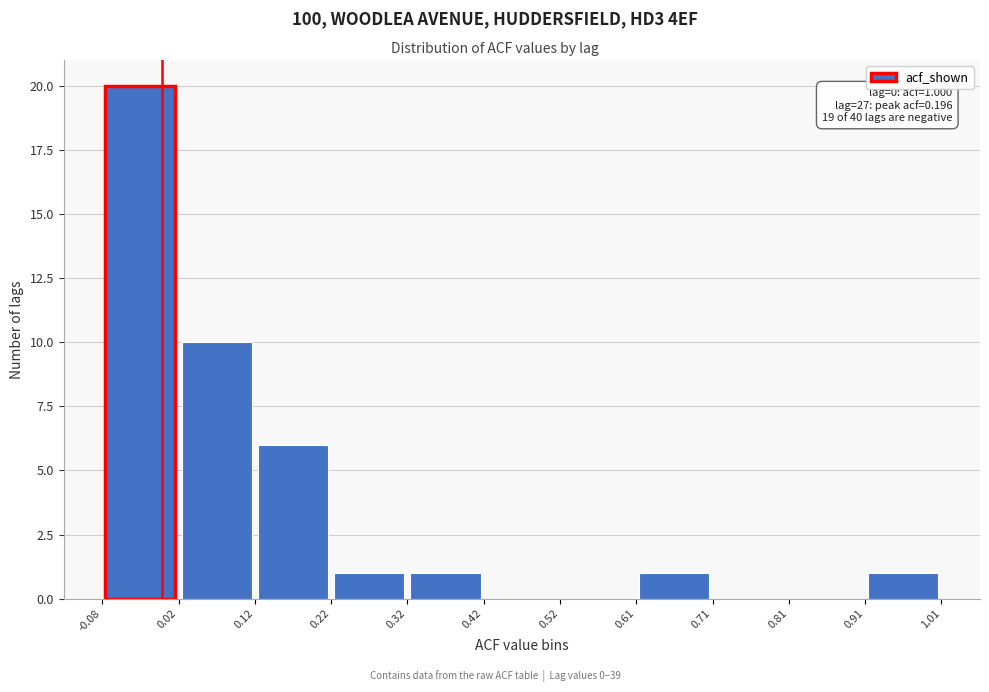

Which range on the x-axis has the tallest bar?

-0.08 to 0.02